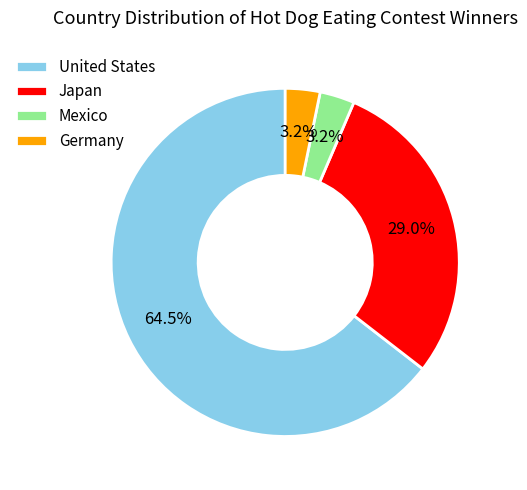

Does United States account for over 50% of the chart?

Yes